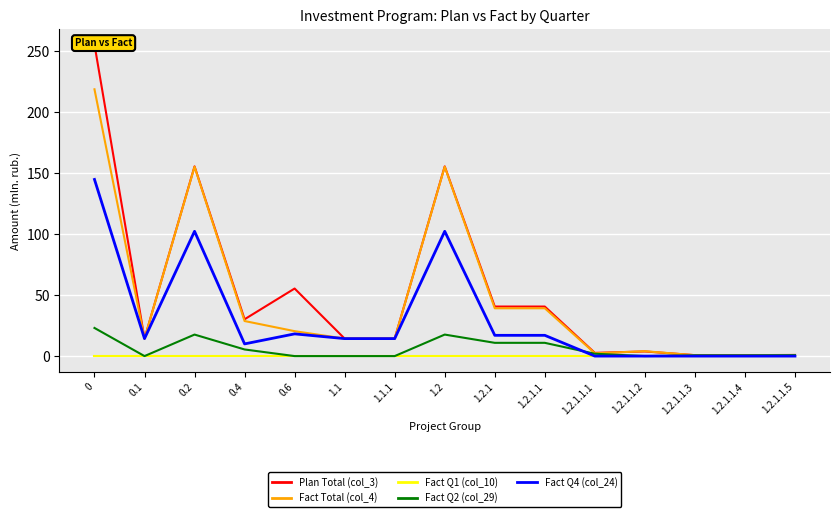

In Fact Total (col_4), how many points are lower than both neighbors (excluding endpoints)?

3